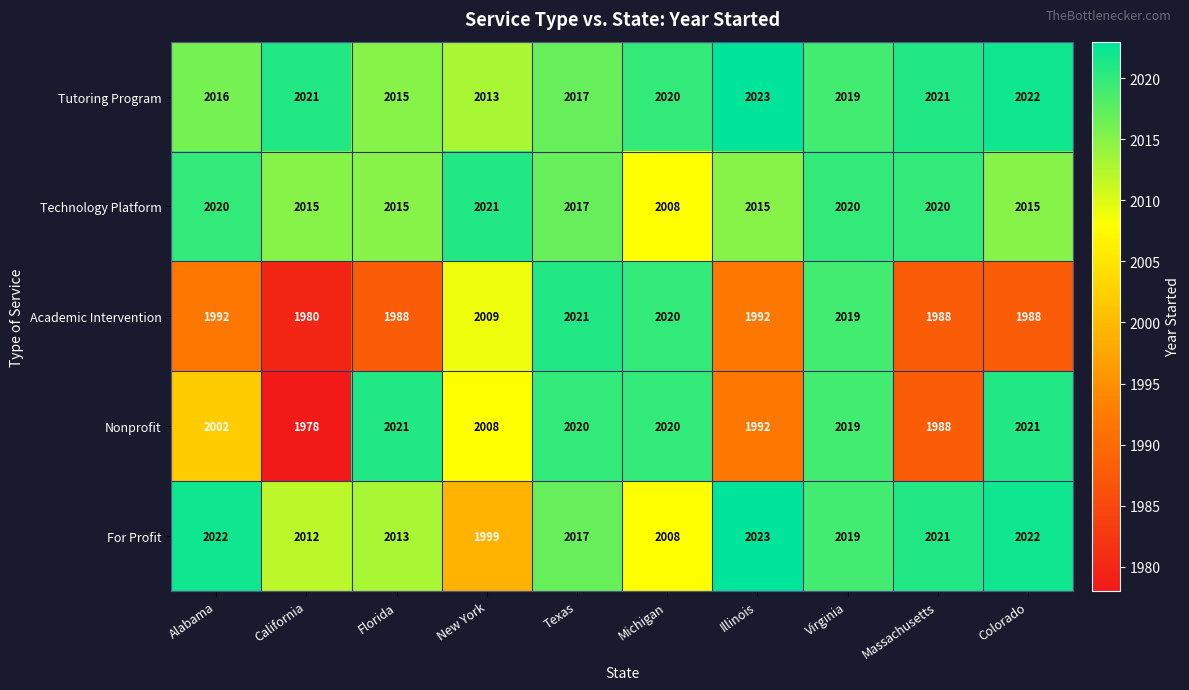

What value does the Nonprofit series have at Illinois?

1992